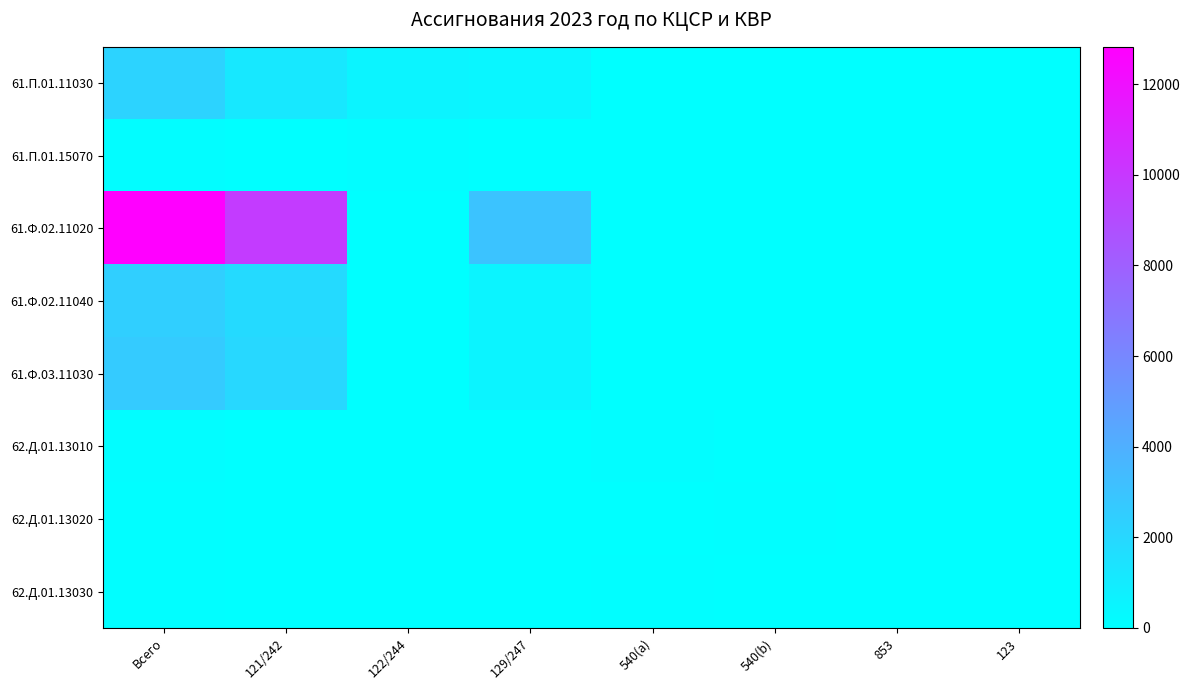

What is the total value across all series at Всего?

20492.9